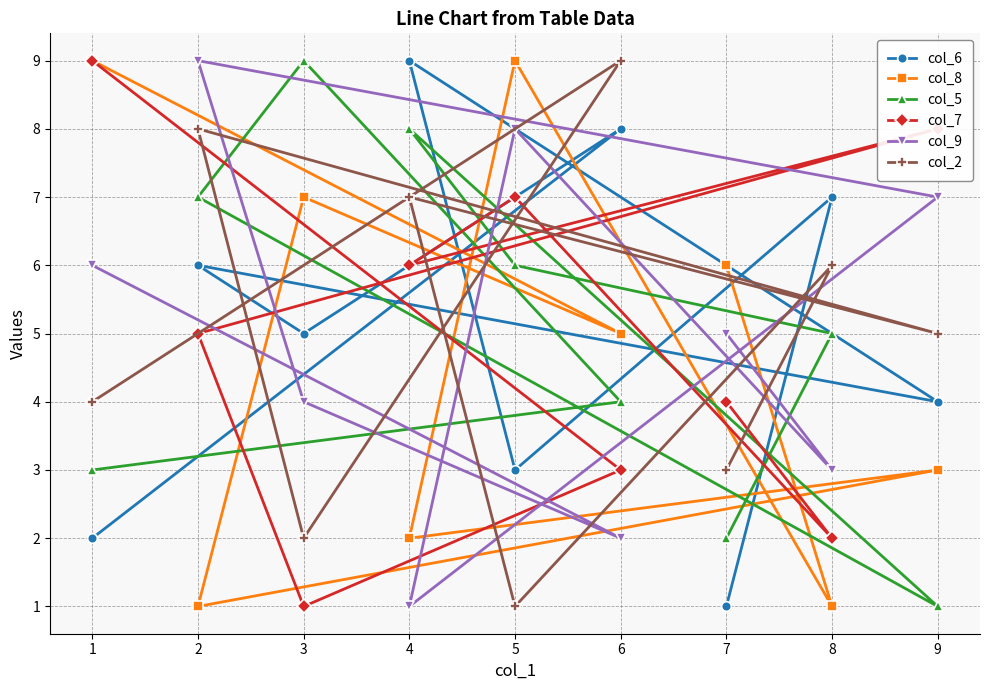

True or false: col_6 has more than 1 points higher than both neighbors.

True